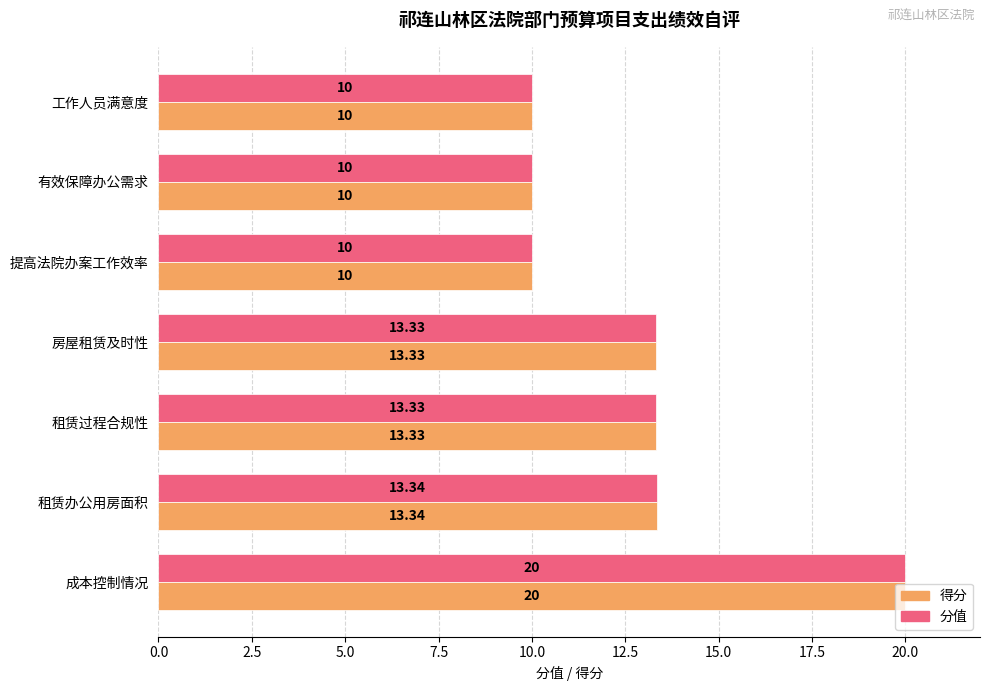

Where is 得分 nearest to the value 15?

租赁办公用房面积